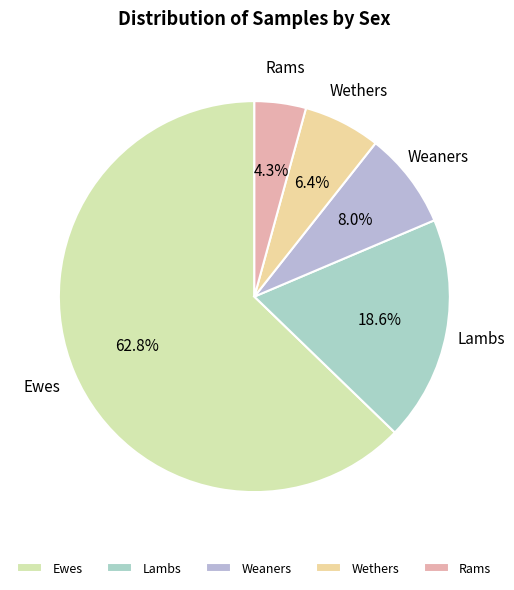

True or false: Rams accounts for 4% of the total.

True